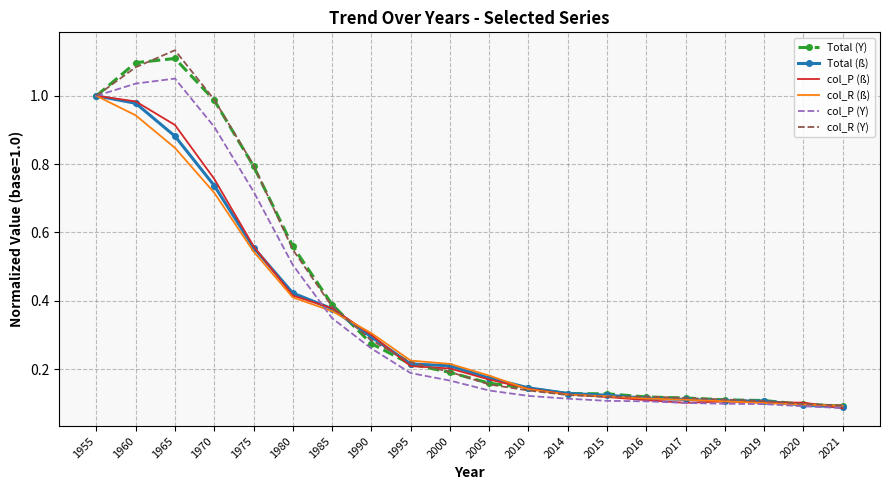

Is the value of col_R (Y) at 2005 greater than the value of col_P (Y) at 2016?

Yes